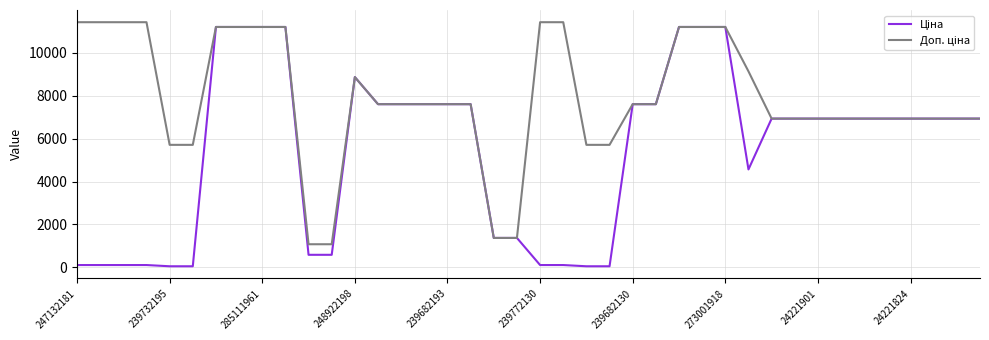

Reading left to right, list all the values displayed in this chart.

Ціна: 114.1	114.1	114.1	114.1	57.0	57.0	11188.2	11188.2	11188.2	11188.2	589.9	589.9	8856.7	7596.5	7596.5	7596.5	7596.5	7596.5	1375.4	1375.4	114.1	114.1	57.0	57.0	7596.5	7596.5	11188.2	11188.2	11188.2	4561.9	6925.7	6925.7	6925.7	6925.7	6925.7	6925.7	6925.7	6925.7	6925.7	6925.7
Доп. ціна: 11410.0	11410.0	11410.0	11410.0	5705.0	5705.0	11188.2	11188.2	11188.2	11188.2	1081.7	1081.7	8856.7	7596.5	7596.5	7596.5	7596.5	7596.5	1375.0	1375.0	11410.0	11410.0	5705.0	5705.0	7596.5	7596.5	11188.2	11188.2	11188.2	9123.7	6925.7	6925.7	6925.7	6925.7	6925.7	6925.7	6925.7	6925.7	6925.7	6925.7